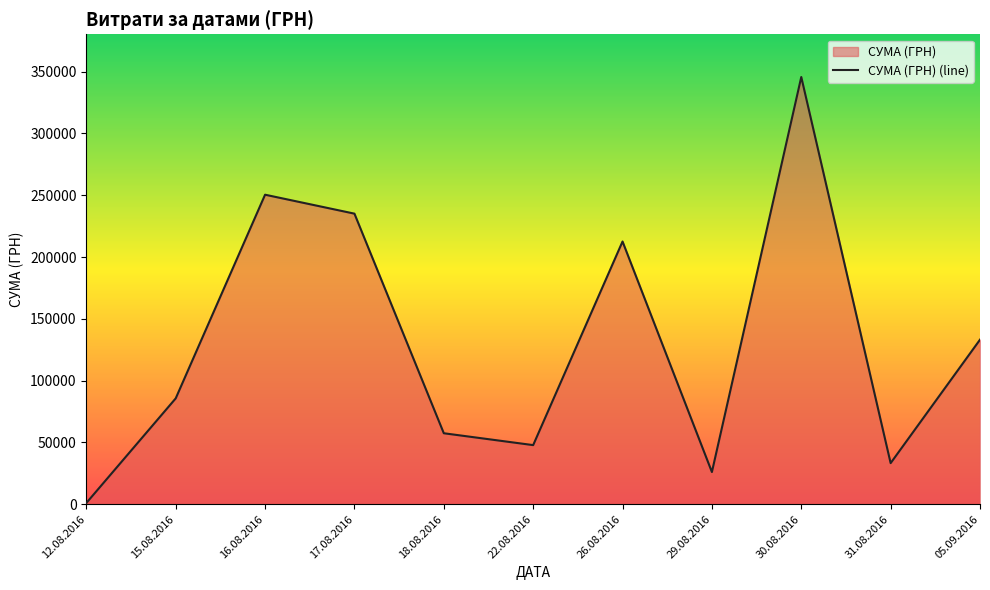

Reading right to left, list all the values displayed in this chart.

05.09.2016=133168.7	31.08.2016=33257.9	30.08.2016=345687.3	29.08.2016=26048.1	26.08.2016=212595.2	22.08.2016=47830.8	18.08.2016=57437.1	17.08.2016=235124.7	16.08.2016=250454.0	15.08.2016=85650.0	12.08.2016=998.2